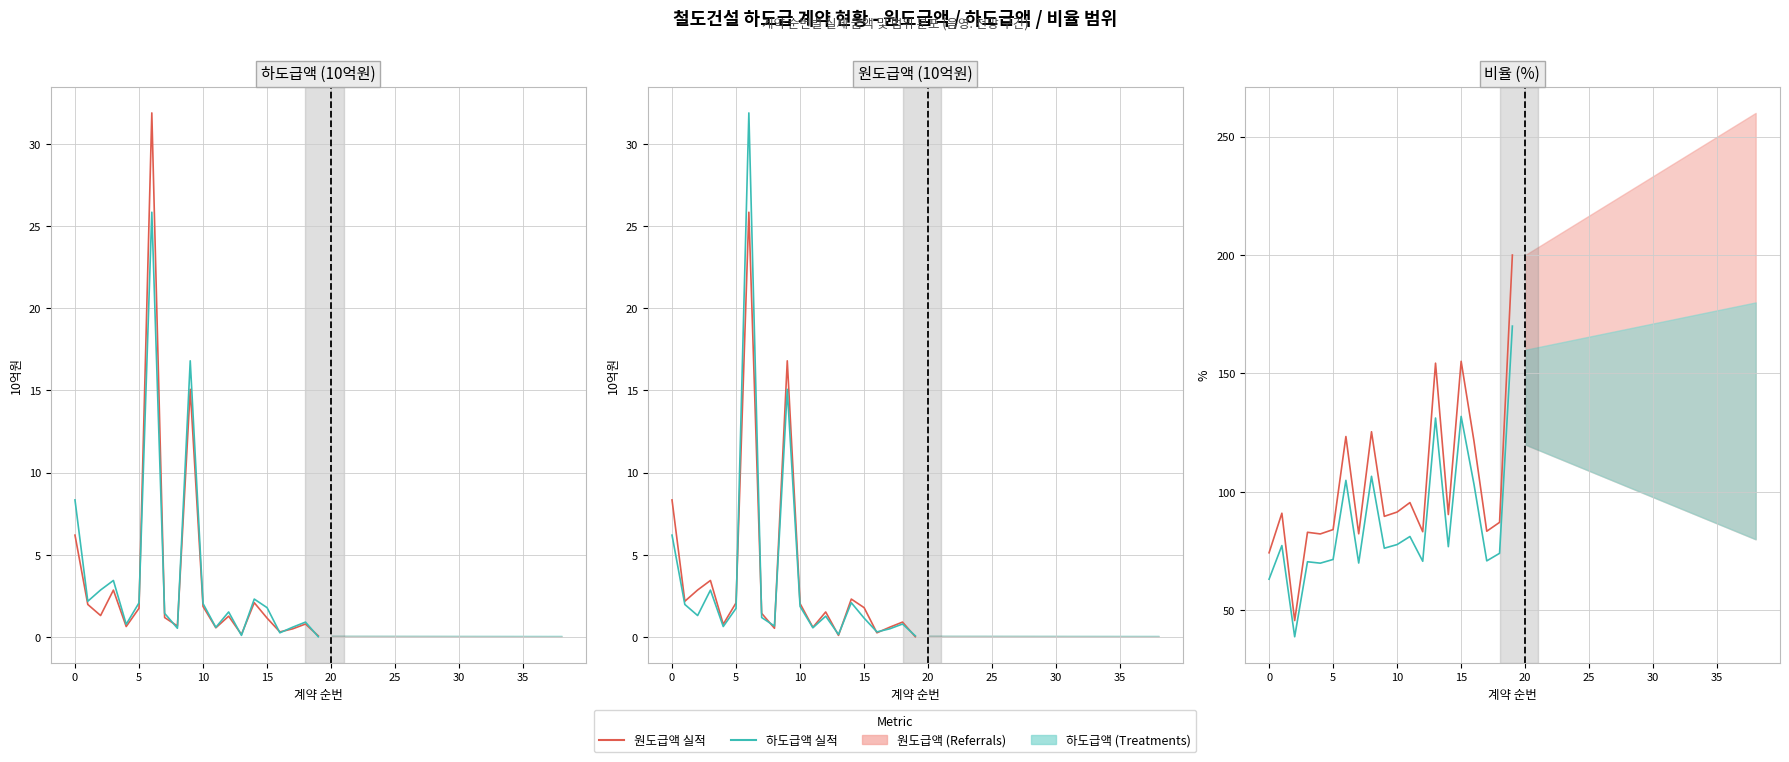

What is the lowest value of the 하도급액 series?

0.1